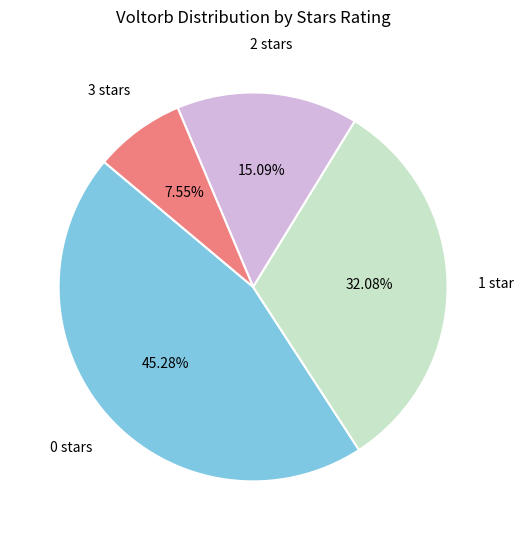

Does any single category account for the majority?

No